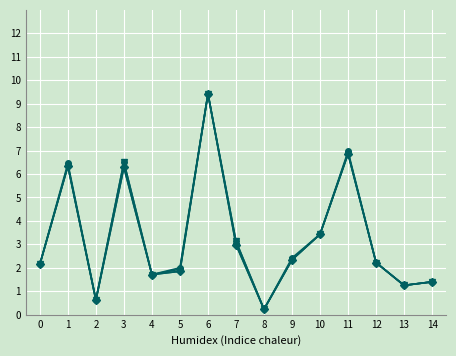

What is the maximum value shown in the chart?

9.4